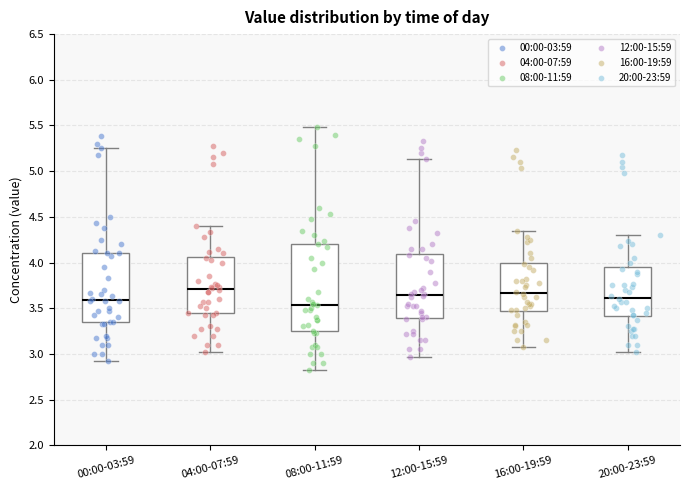

Where does the lower whisker of the box for 00:00-03:59 end on the y-axis? The values are not printed on the chart, so give them approximately, as read against the axis.

2.90